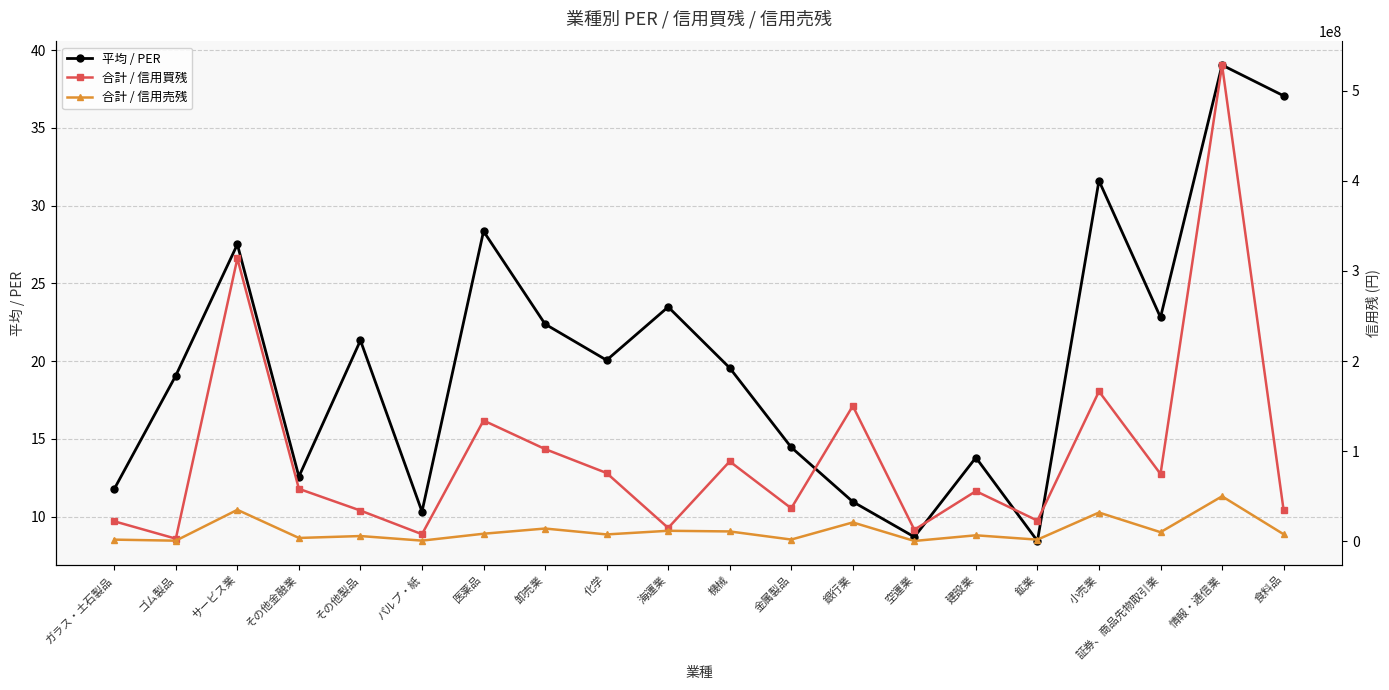

Rank the series by their maximum value, from lowest to highest.

平均 / PER, 合計 / 信用売残, 合計 / 信用買残